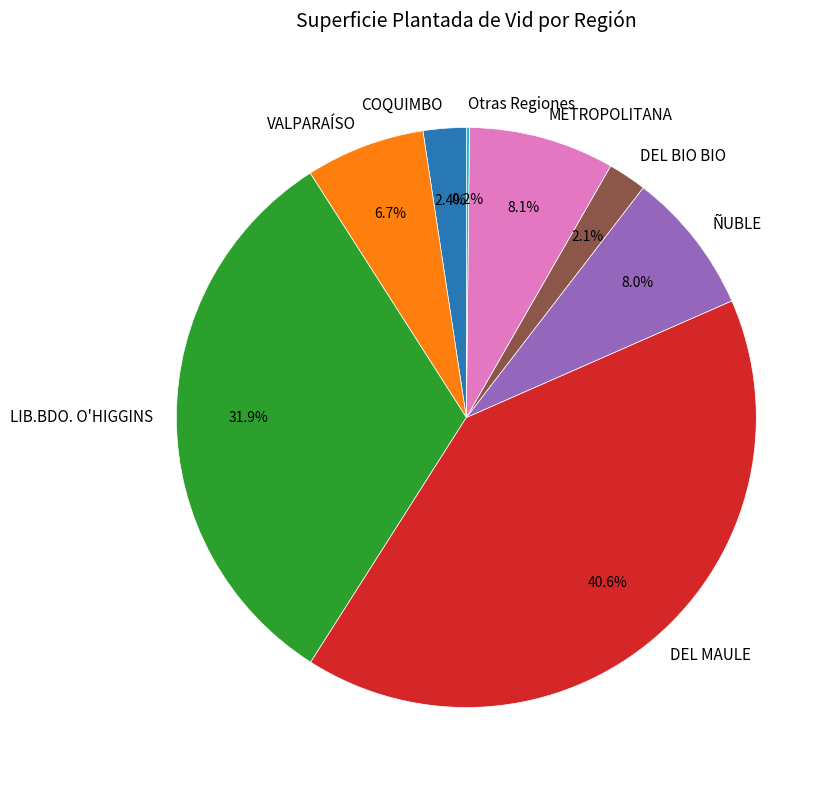

What portion of the pie excludes METROPOLITANA?

91.9%